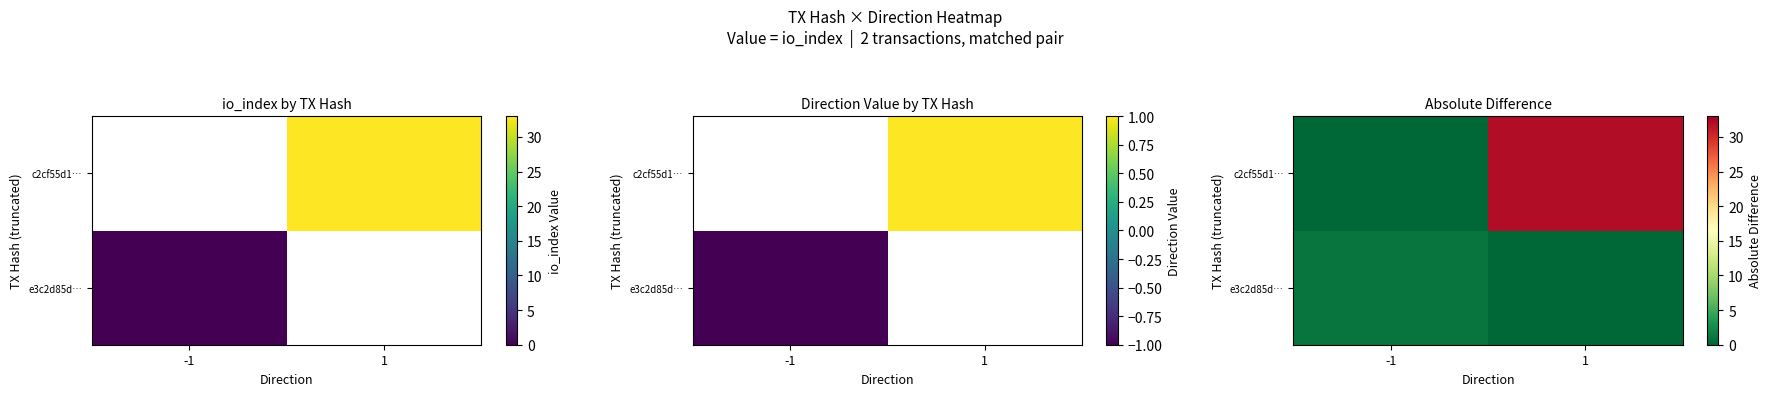

The e3c2d85d… series shows 0 at 1. True or false?

False